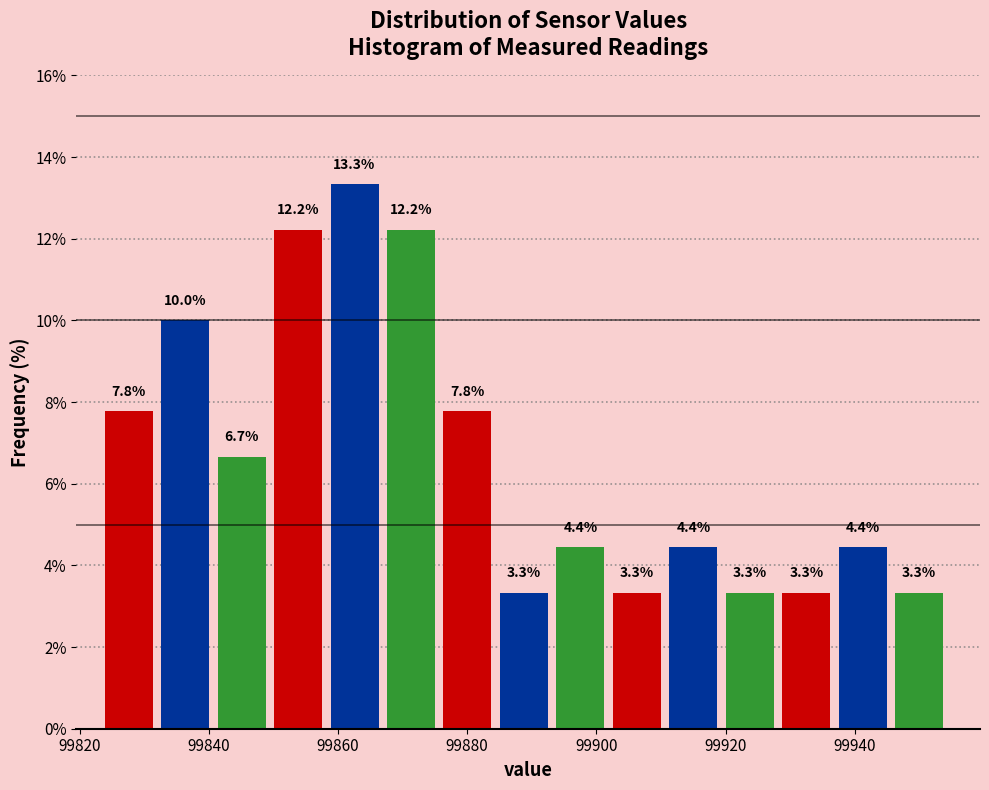

Which range on the x-axis has the tallest bar?

99858 to 99868